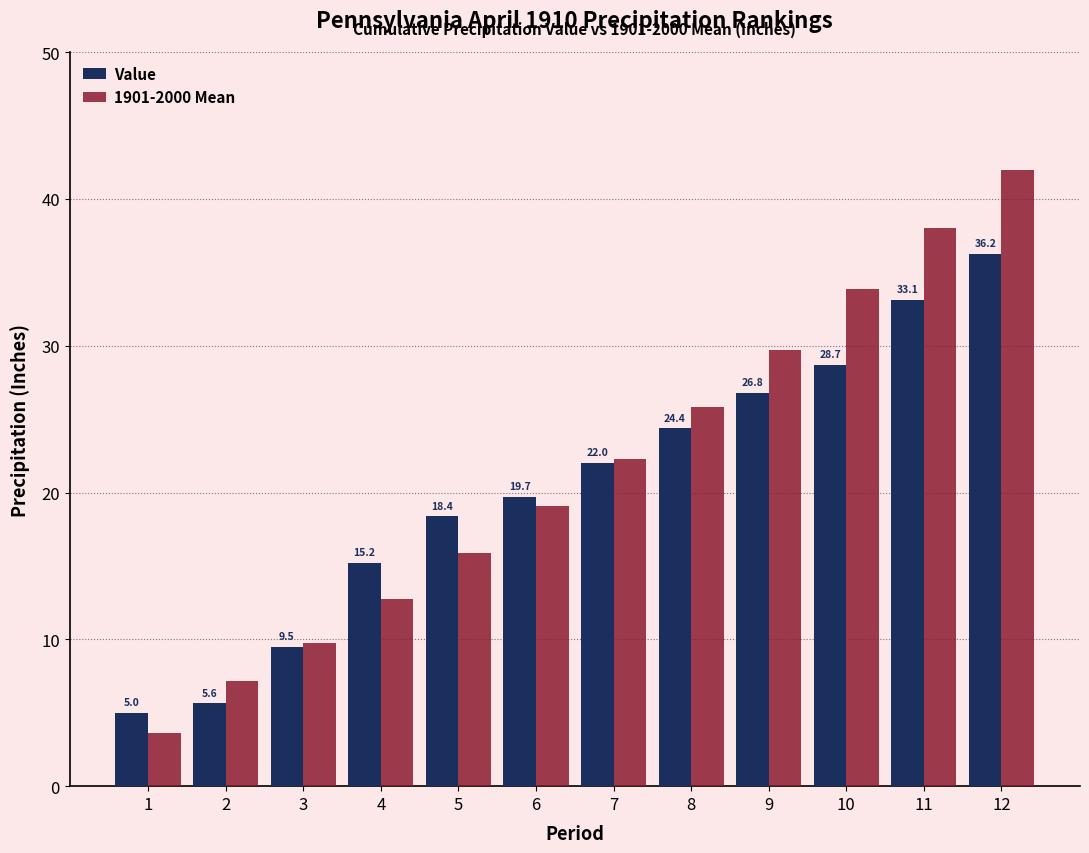

Between 1 and 8, which series saw the biggest shift?

1901-2000 Mean